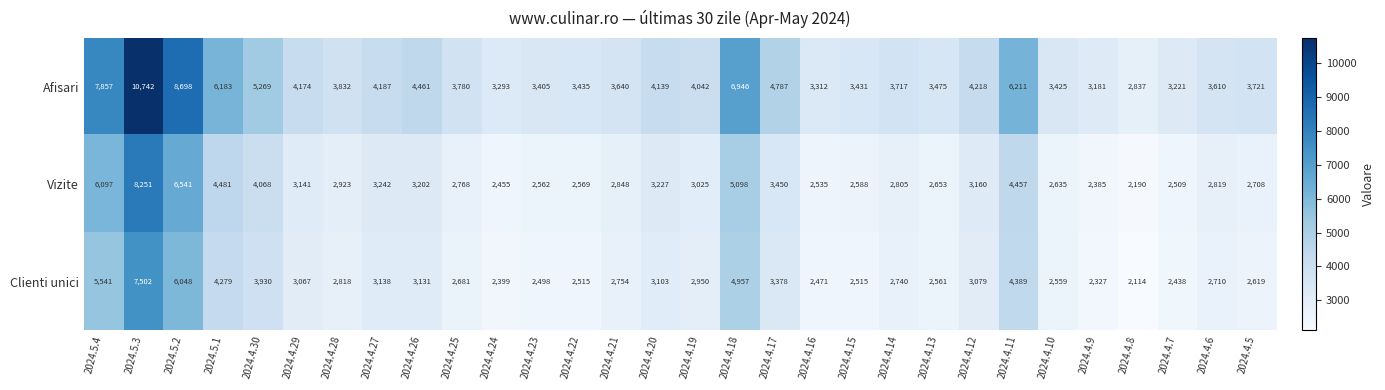

What is the difference between the Clienti unici values at 2024.4.7 and 2024.4.29?

629